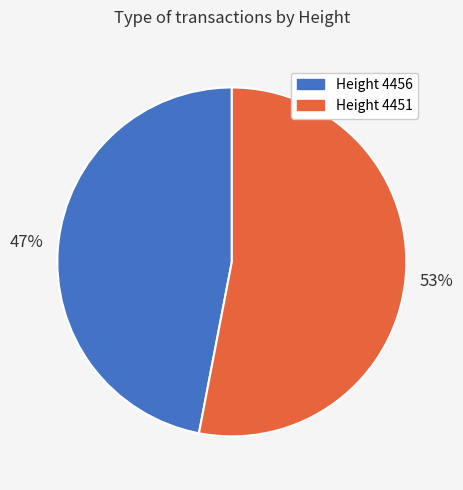

To the nearest percent, what portion does Height 4451 represent?

53%